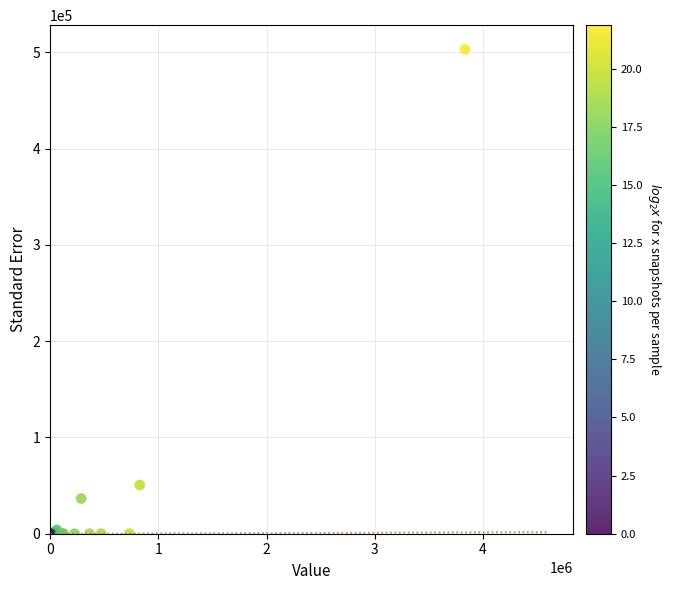

What Y value in the scatter plot is closest to 251500?

50580.4